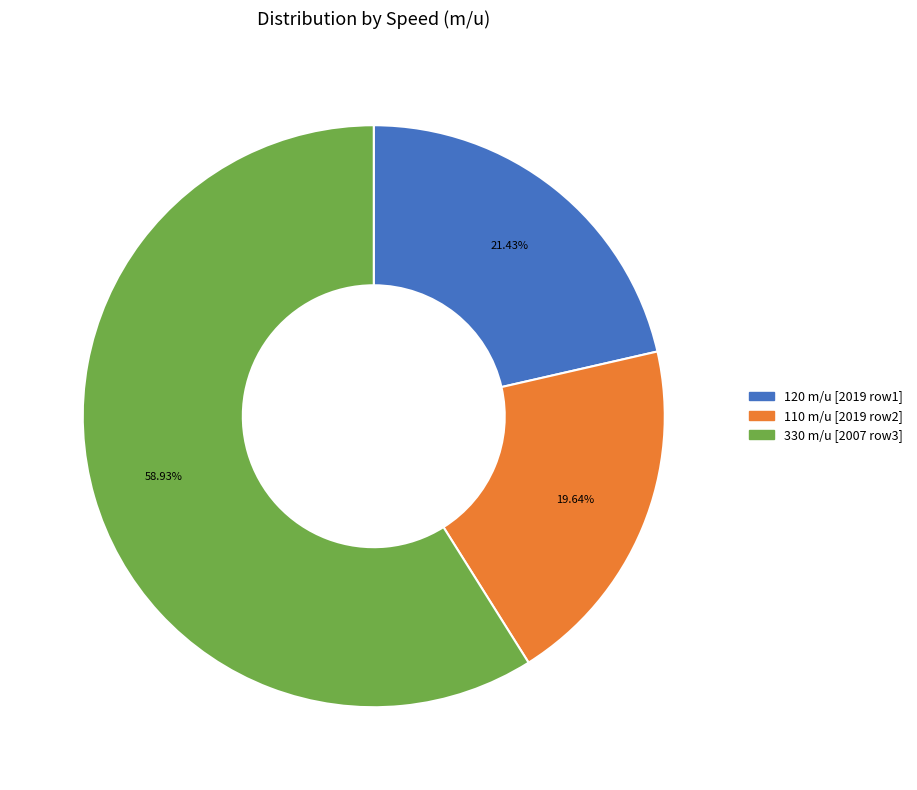

Is there a majority slice in this chart?

Yes